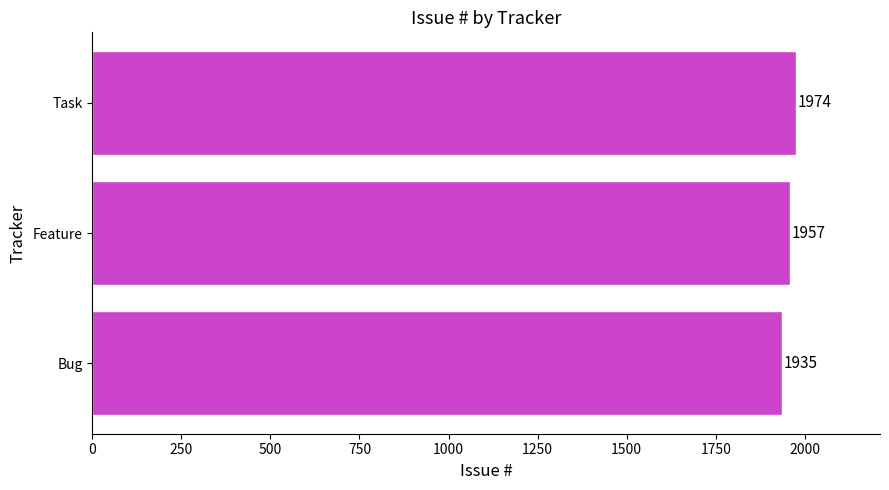

Reading bottom to top, what are all the values shown in this chart?

1935	1957	1974